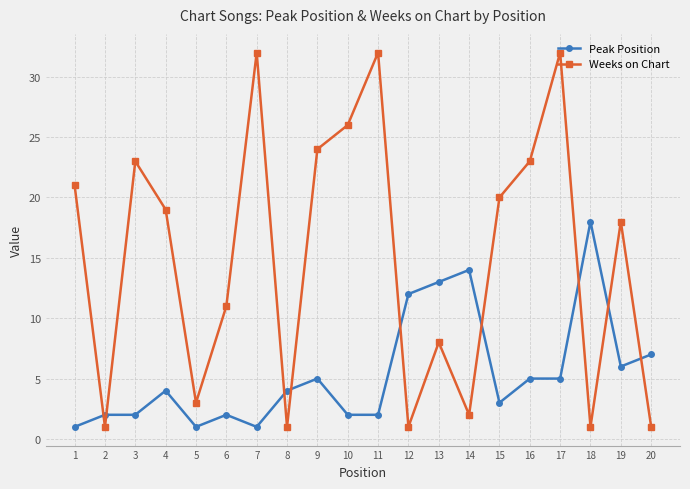

What is the total value across all series at 13?

21